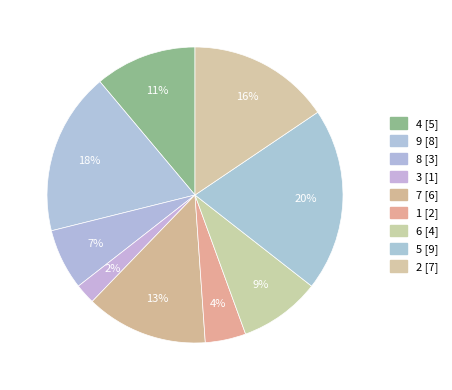

How many segments does this pie chart have?

9